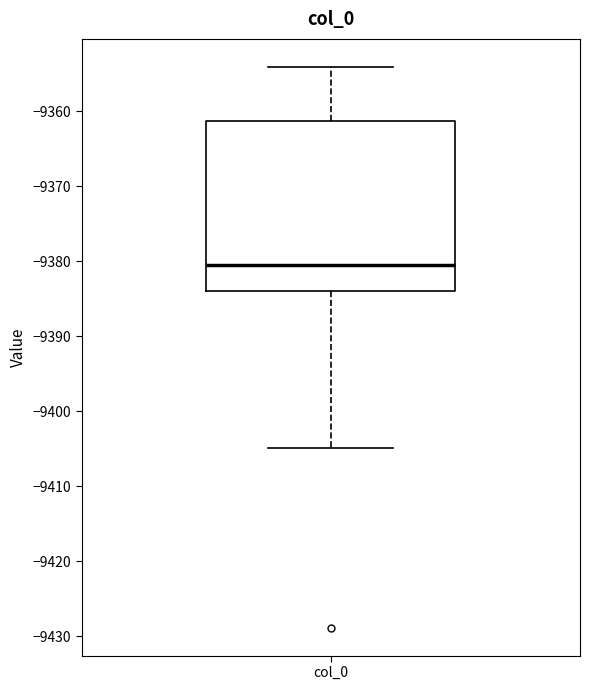

Where does the lower whisker of the box for col_0 end on the y-axis? The values are not printed on the chart, so give them approximately, as read against the axis.

-9405